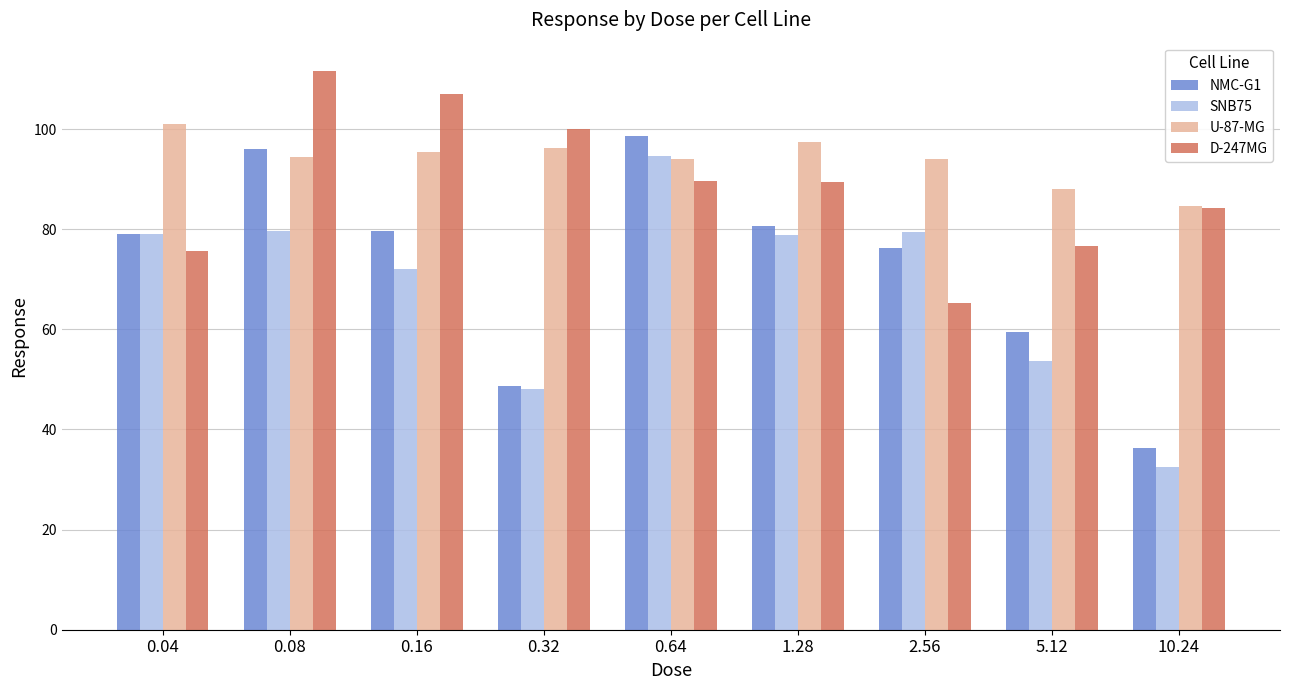

What are all the series names shown in the legend?

NMC-G1, SNB75, U-87-MG, D-247MG